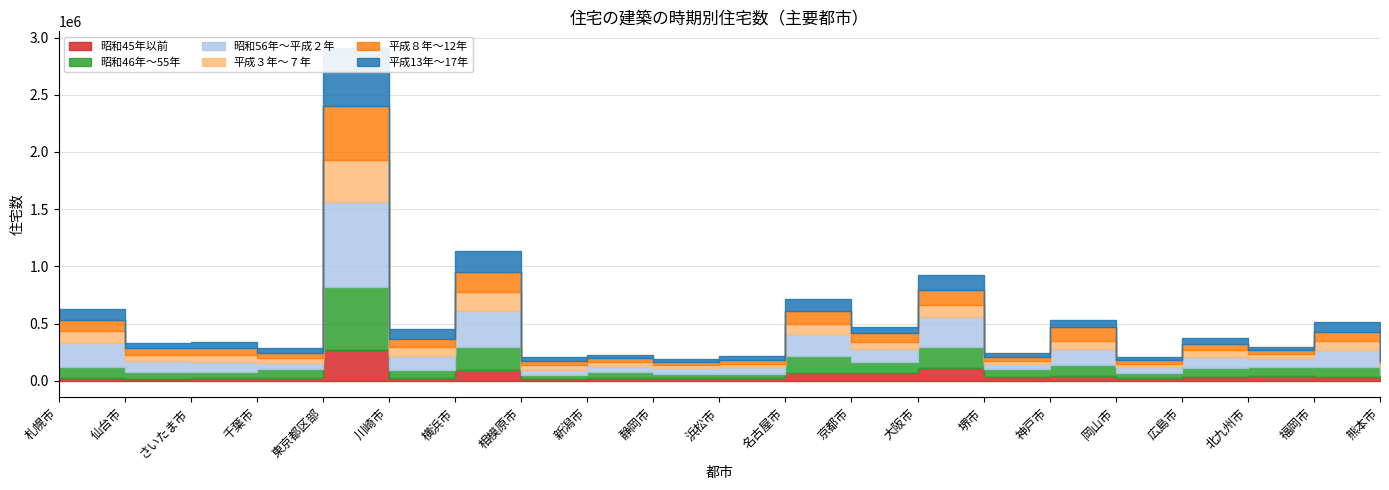

How many series are shown in this chart?

6